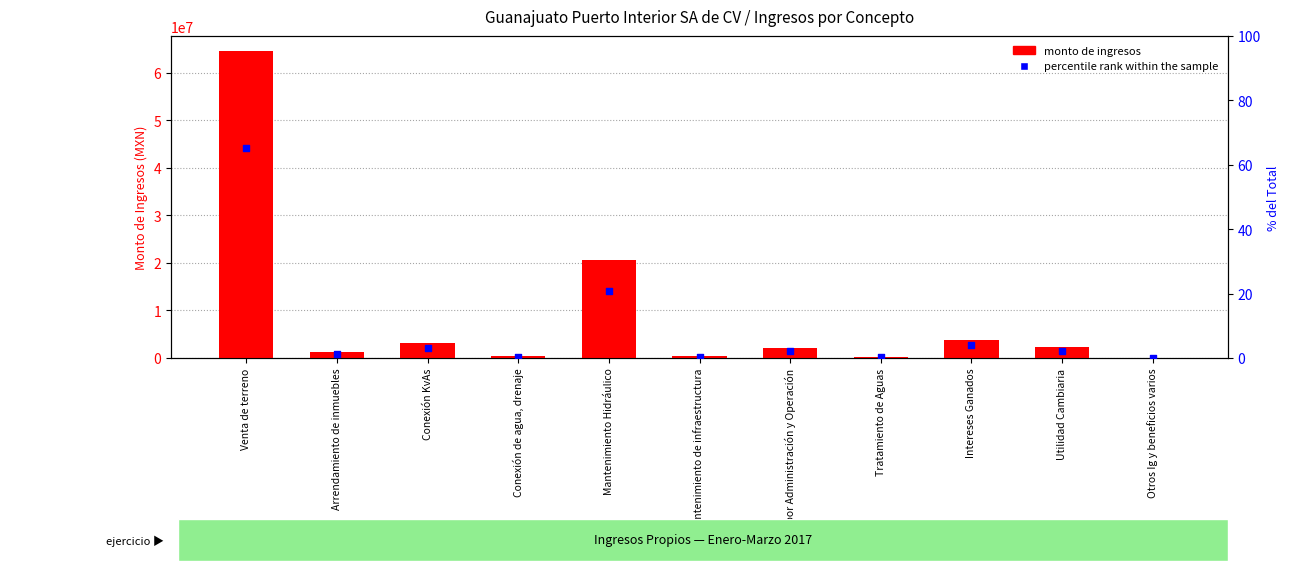

Is the value of monto de ingresos at Utilidad Cambiaria greater than the value of percentile rank within the sample at Mantenimiento de infraestructura?

Yes